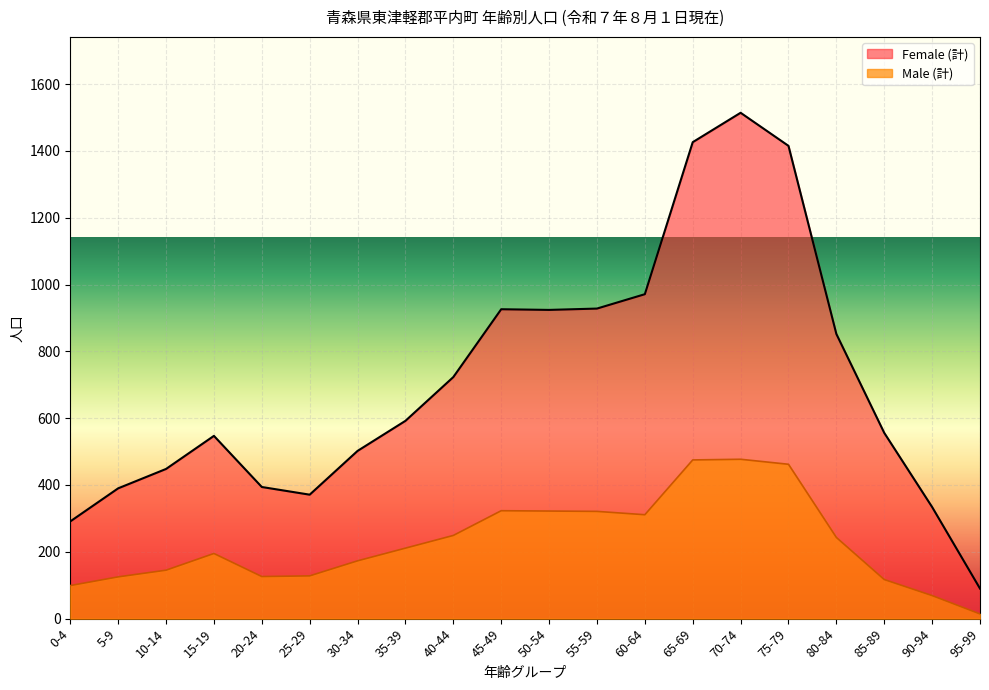

What is the smallest value displayed?

14